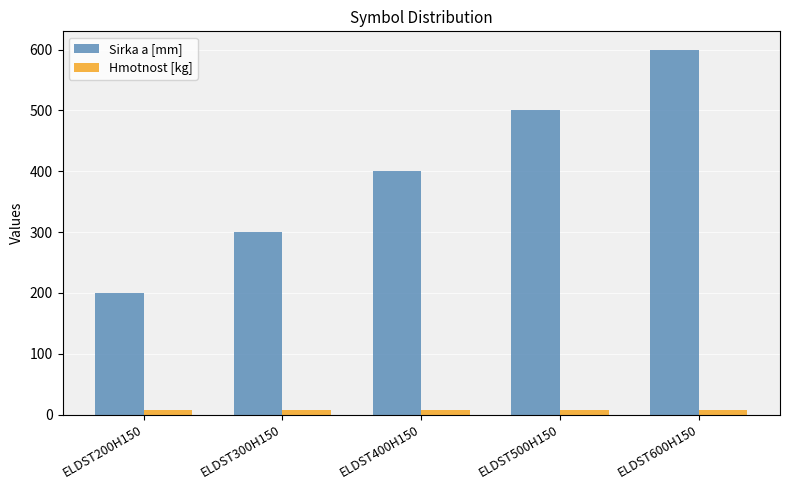

What is the average value of the Hmotnost [kg] series?

7.5